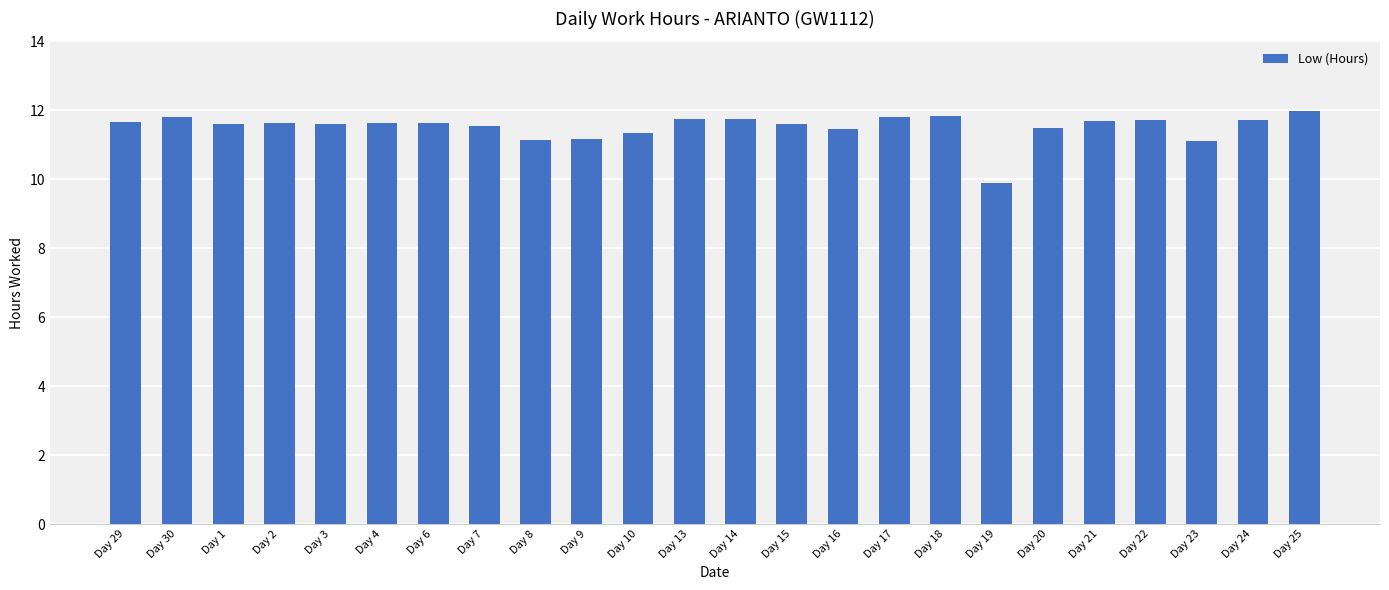

What is the ratio of the value at Day 4 to the value at Day 2?

1.0